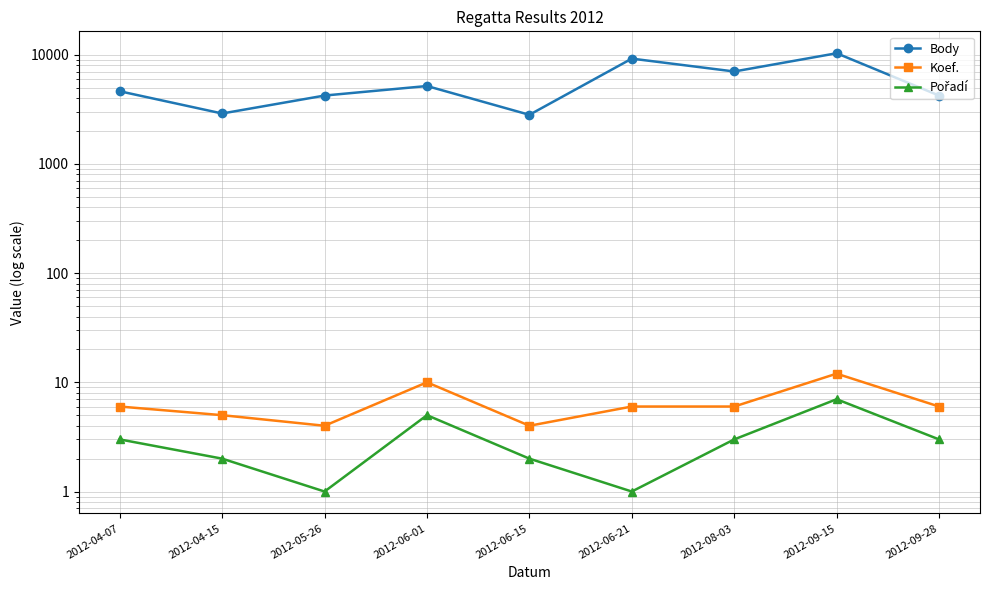

Reading left to right, what are all the values shown in this chart?

Body: 4620	2891	4221	5160	2812	9194	7008	10296	4218
Koef.: 6	5	4	10	4	6	6	12	6
Pořadí: 3	2	1	5	2	1	3	7	3